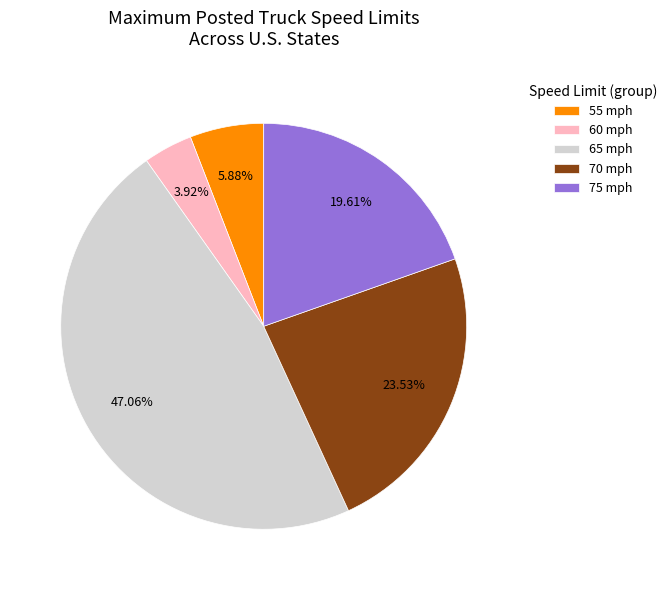

Which has a higher value, 55 mph or 75 mph?

75 mph